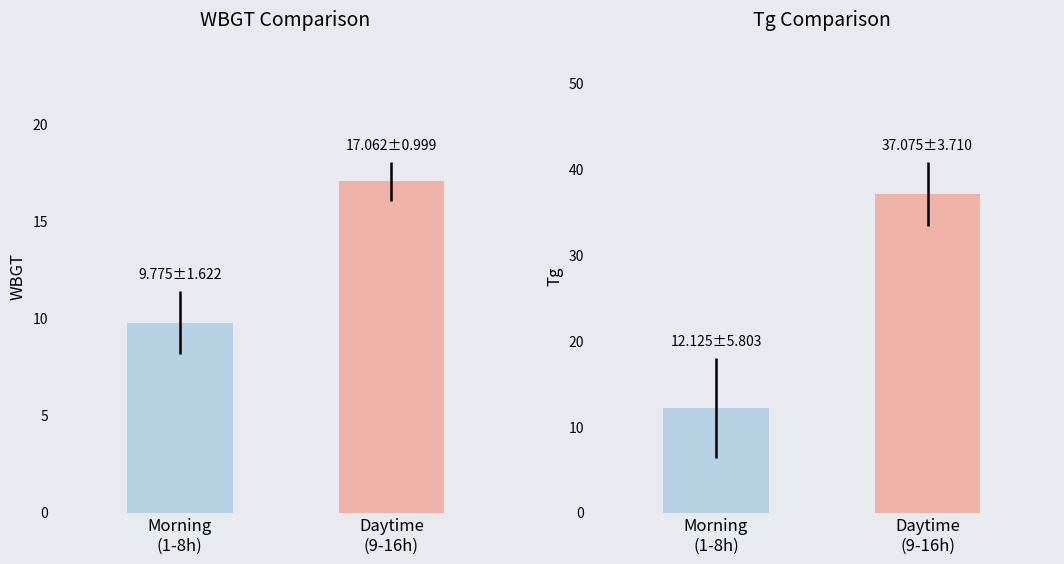

What is the difference between the maximum and minimum values in the Tg series?

25.0